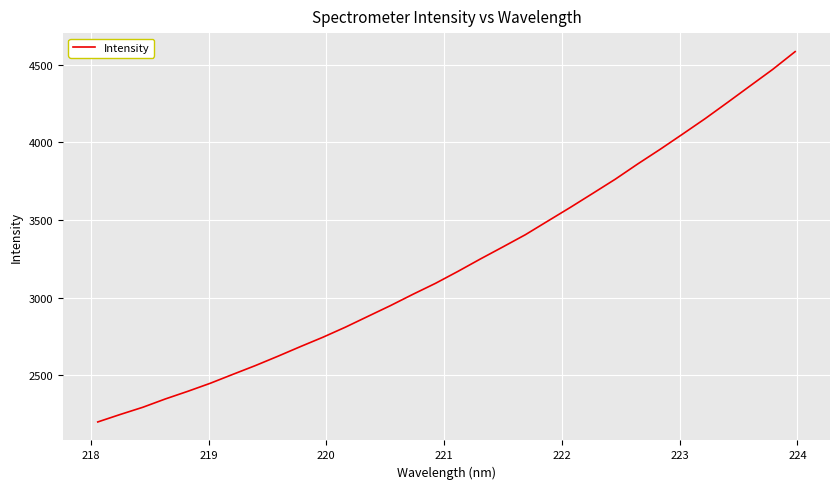

What is the minimum value shown in the chart?

2199.8